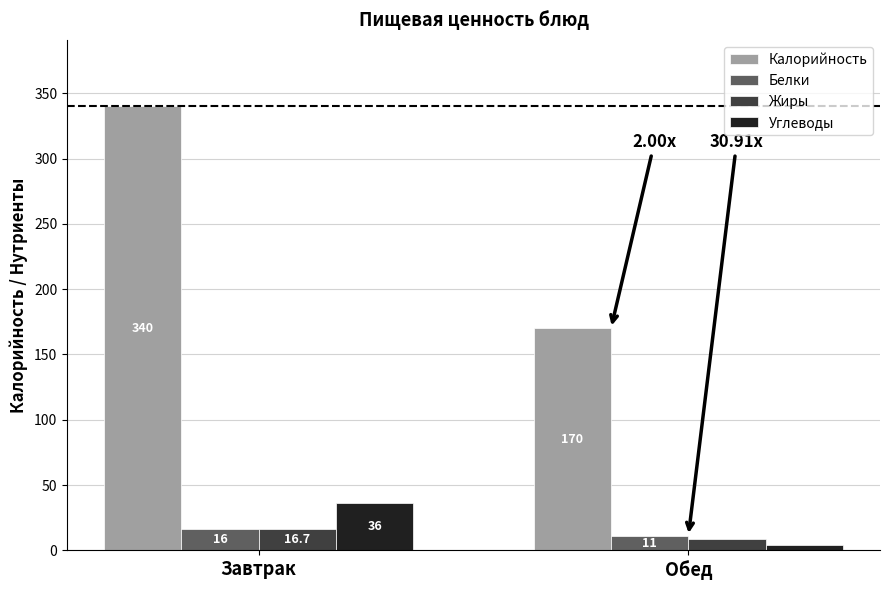

How many groups of bars are there?

2